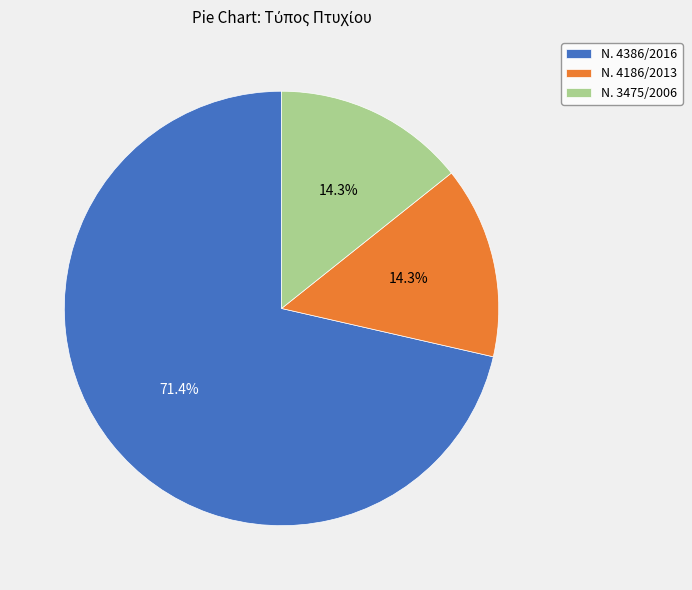

To the nearest percent, what percentage of the pie is Ν. 4186/2013?

14%